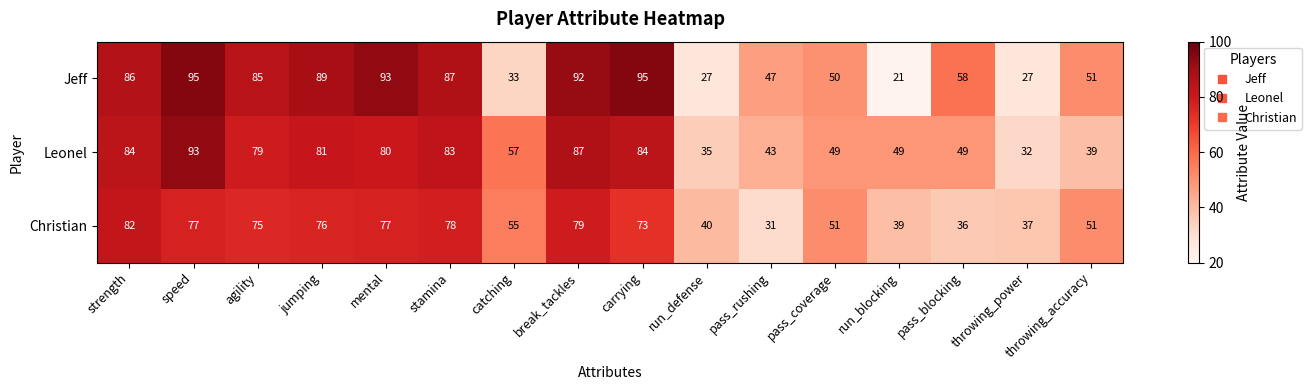

True or false: Jeff has a value of 134 at jumping.

False